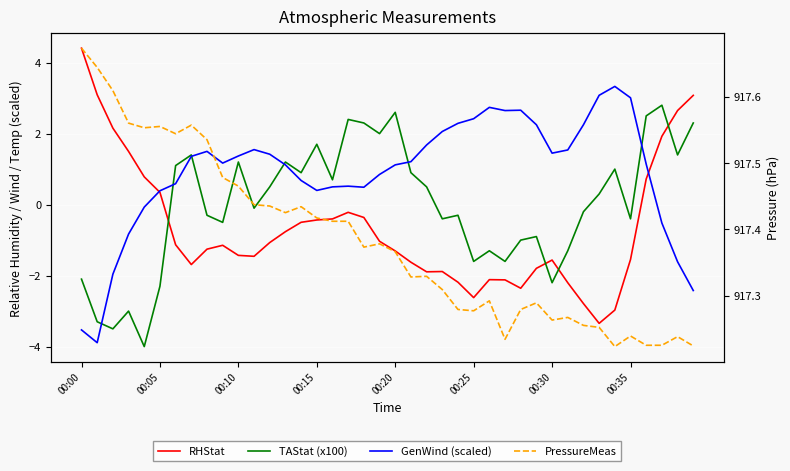

Which series changed the most between 15 and 31?

TAStat (x100)